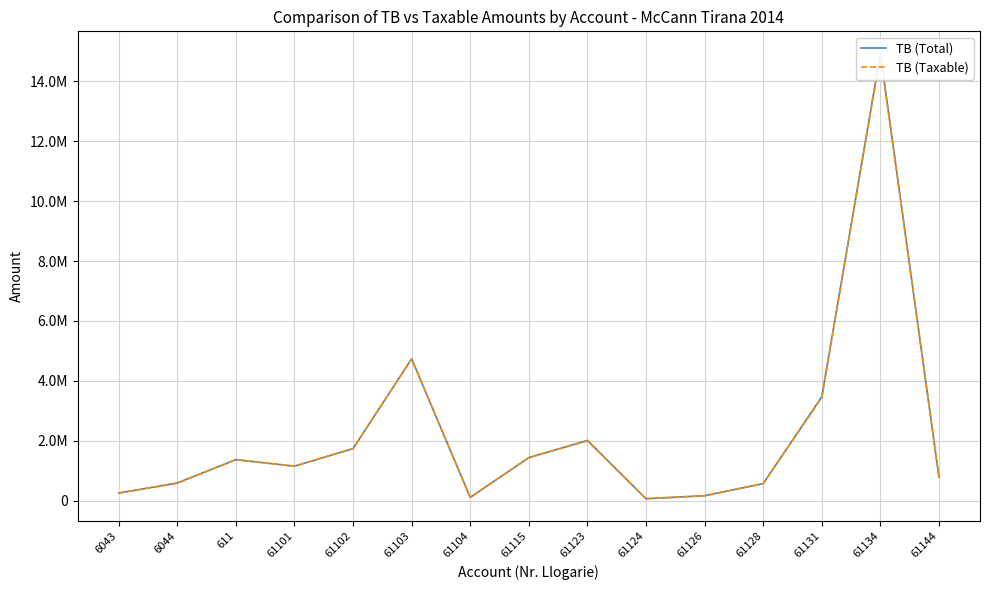

At 61124, list the series in order from largest to smallest.

TB (Total), TB (Taxable)